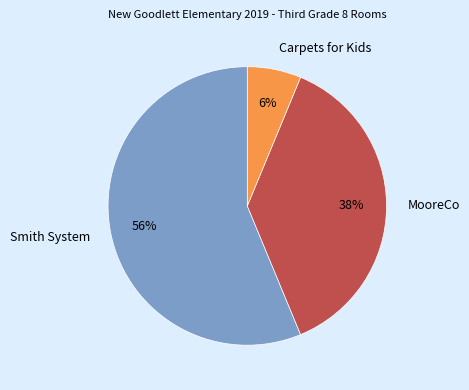

What is the ratio of the value at MooreCo to the value at Smith System?

0.7